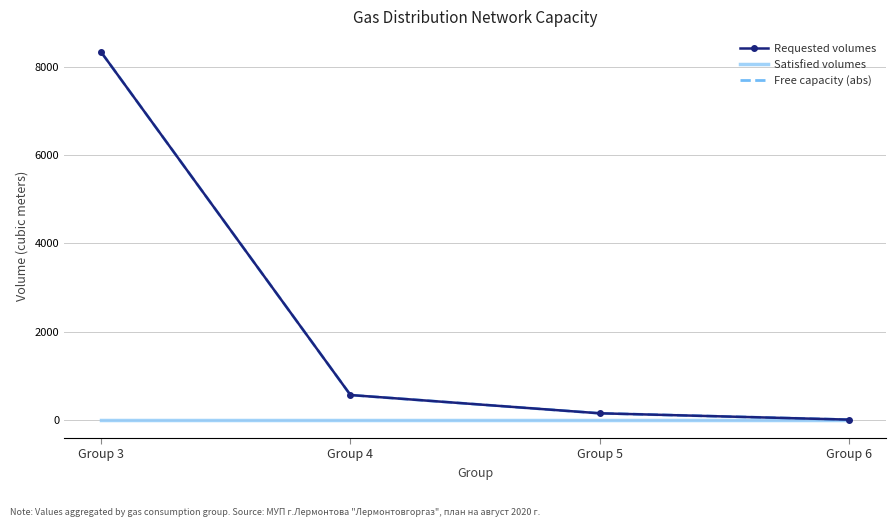

What is the difference between the highest and lowest values at Group 4?

558.8